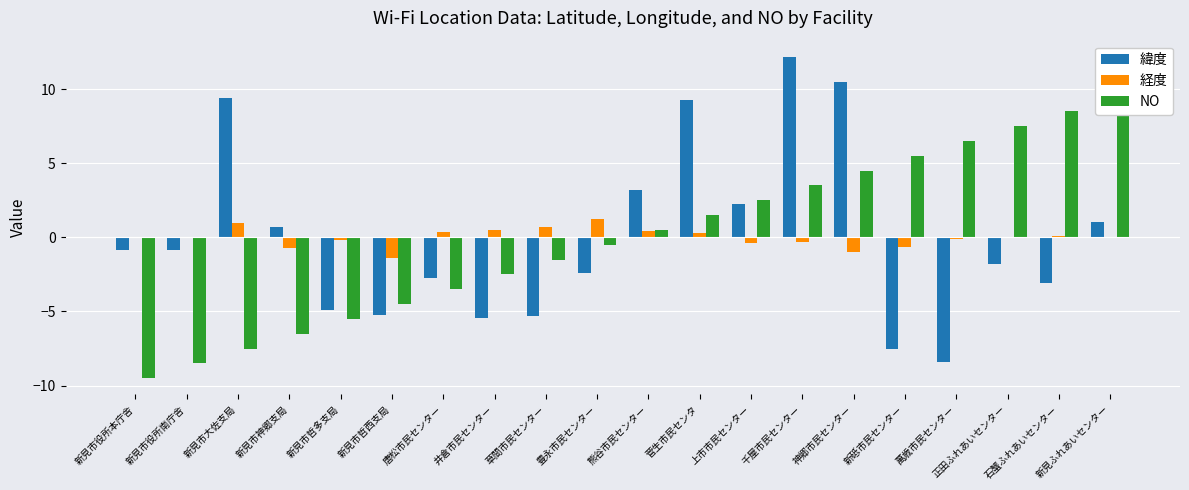

Reading left to right, list all the values displayed in this chart.

緯度: 新見市役所本庁舎=-0.8	新見市役所南庁舎=-0.8	新見市大佐支局=9.4	新見市神郷支局=0.7	新見市哲多支局=-4.9	新見市哲西支局=-5.3	唐松市民センター=-2.7	井倉市民センター=-5.4	草間市民センター=-5.3	豊永市民センター=-2.4	熊谷市民センター=3.2	菅生市民センタ=9.3	上市市民センター=2.2	千屋市民センター=12.2	神郷市民センター=10.5	新砥市民センター=-7.5	萬歳市民センター=-8.4	正田ふれあいセンター=-1.8	石蟹ふれあいセンター=-3.1	新見ふれあいセンター=1.0
経度: 新見市役所本庁舎=0.0	新見市役所南庁舎=0.0	新見市大佐支局=1.0	新見市神郷支局=-0.7	新見市哲多支局=-0.2	新見市哲西支局=-1.4	唐松市民センター=0.3	井倉市民センター=0.5	草間市民センター=0.7	豊永市民センター=1.2	熊谷市民センター=0.4	菅生市民センタ=0.3	上市市民センター=-0.4	千屋市民センター=-0.3	神郷市民センター=-1.0	新砥市民センター=-0.6	萬歳市民センター=-0.1	正田ふれあいセンター=-0.0	石蟹ふれあいセンター=0.1	新見ふれあいセンター=-0.0
NO: 新見市役所本庁舎=-9.5	新見市役所南庁舎=-8.5	新見市大佐支局=-7.5	新見市神郷支局=-6.5	新見市哲多支局=-5.5	新見市哲西支局=-4.5	唐松市民センター=-3.5	井倉市民センター=-2.5	草間市民センター=-1.5	豊永市民センター=-0.5	熊谷市民センター=0.5	菅生市民センタ=1.5	上市市民センター=2.5	千屋市民センター=3.5	神郷市民センター=4.5	新砥市民センター=5.5	萬歳市民センター=6.5	正田ふれあいセンター=7.5	石蟹ふれあいセンター=8.5	新見ふれあいセンター=9.5